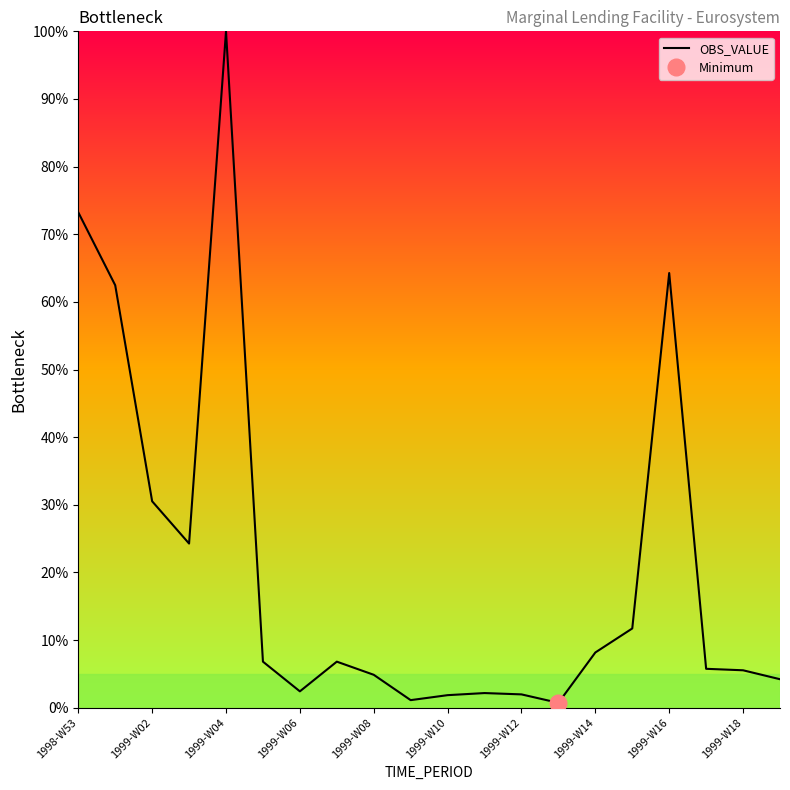

True or false: OBS_VALUE has a value of 15.9 at 1998-W53.

False